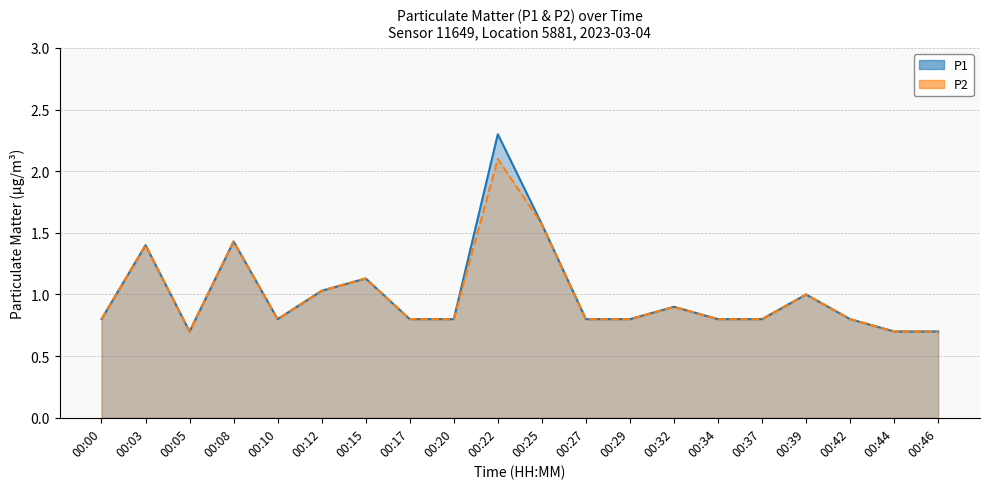

How many distinct data groups are displayed?

2